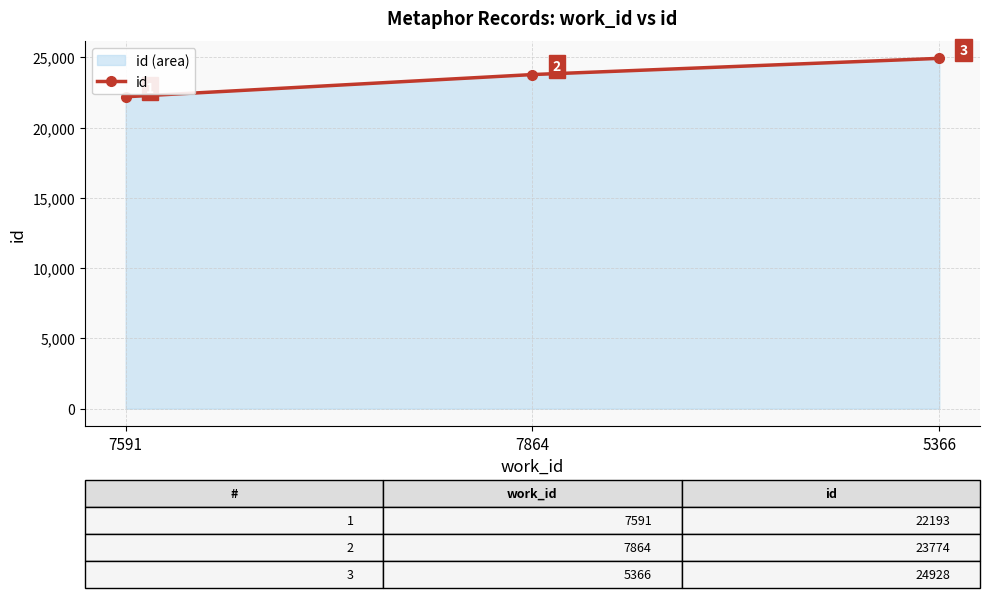

What position from the right is 7864?

2